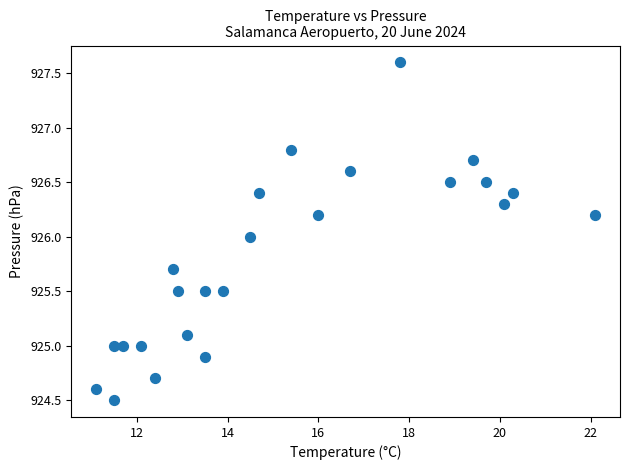

What is the range of X values (max minus min)?

11.0